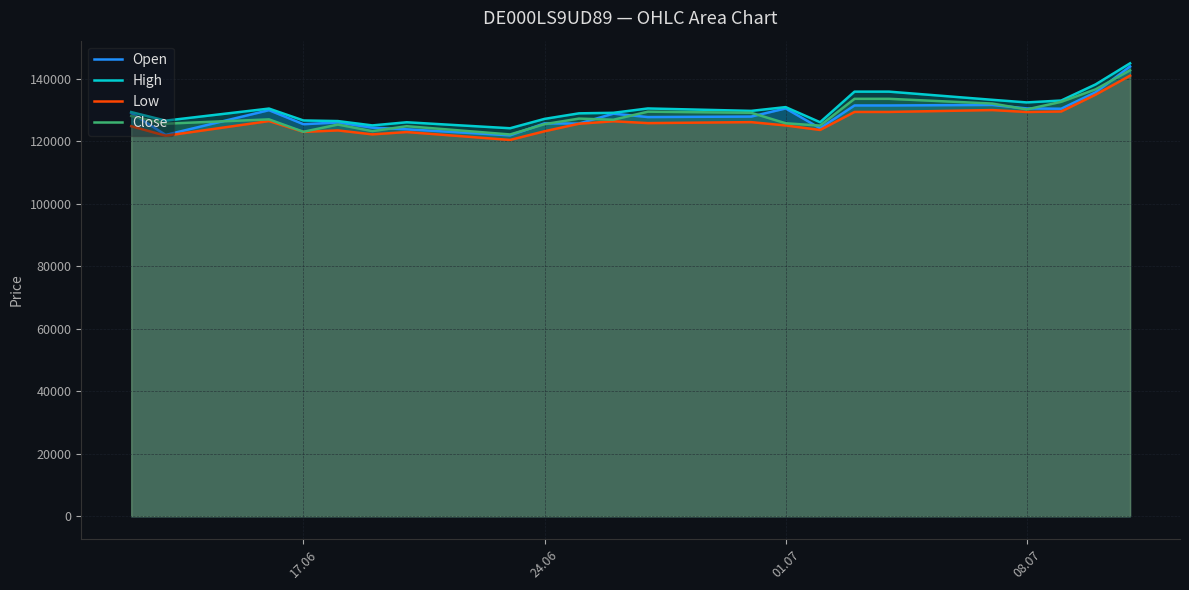

The value of Close at 24.06 is 125409. True or false?

True